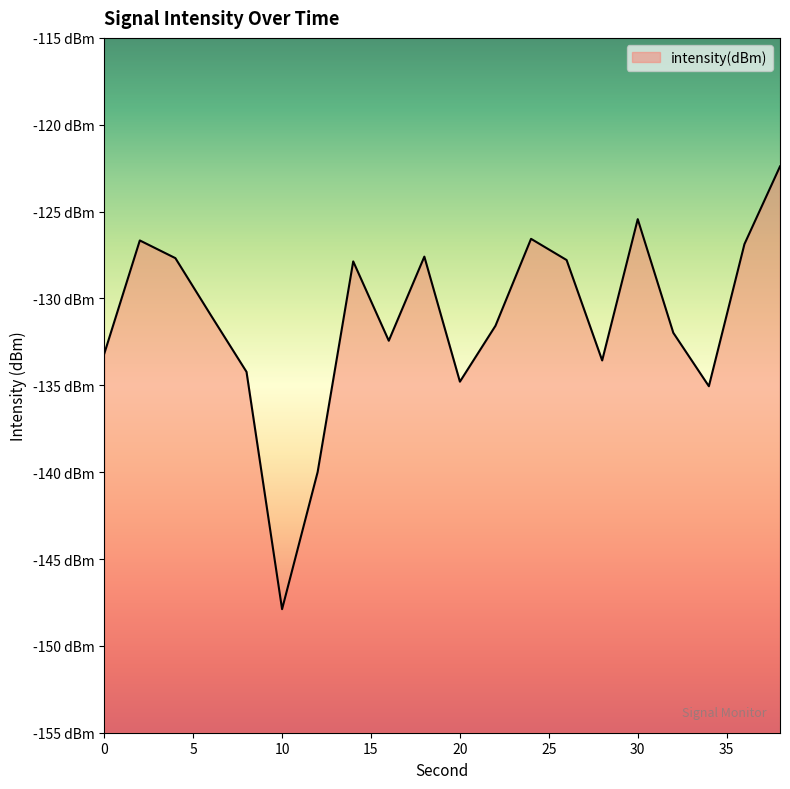

Count the number of categories in the chart.

20